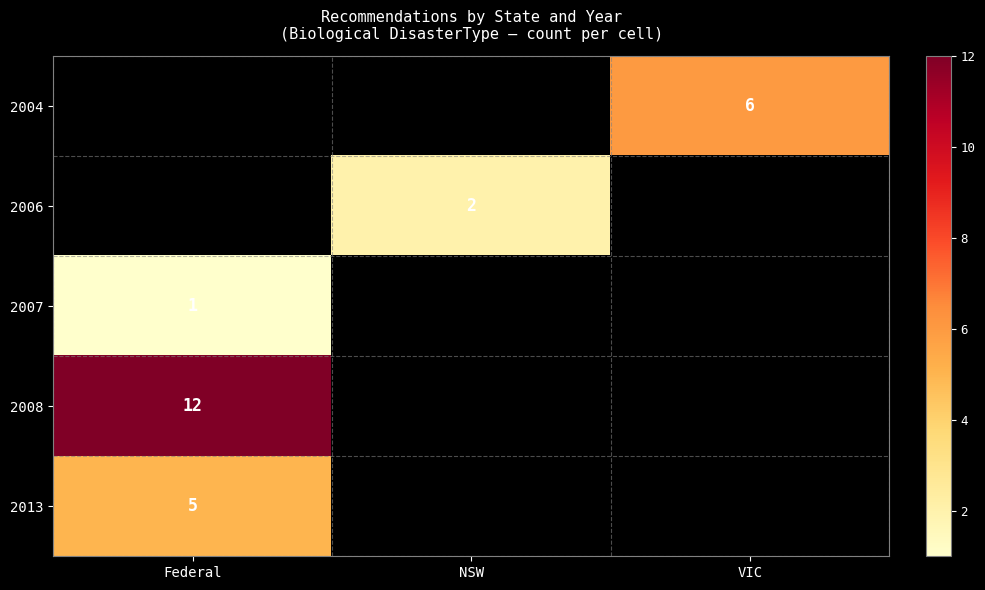

Is it true that 2007 equals 1 at Federal?

True